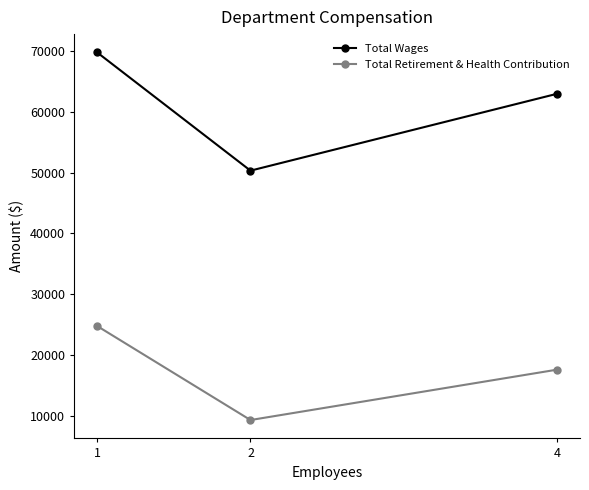

Where is Total Wages nearest to the value 60024?

4